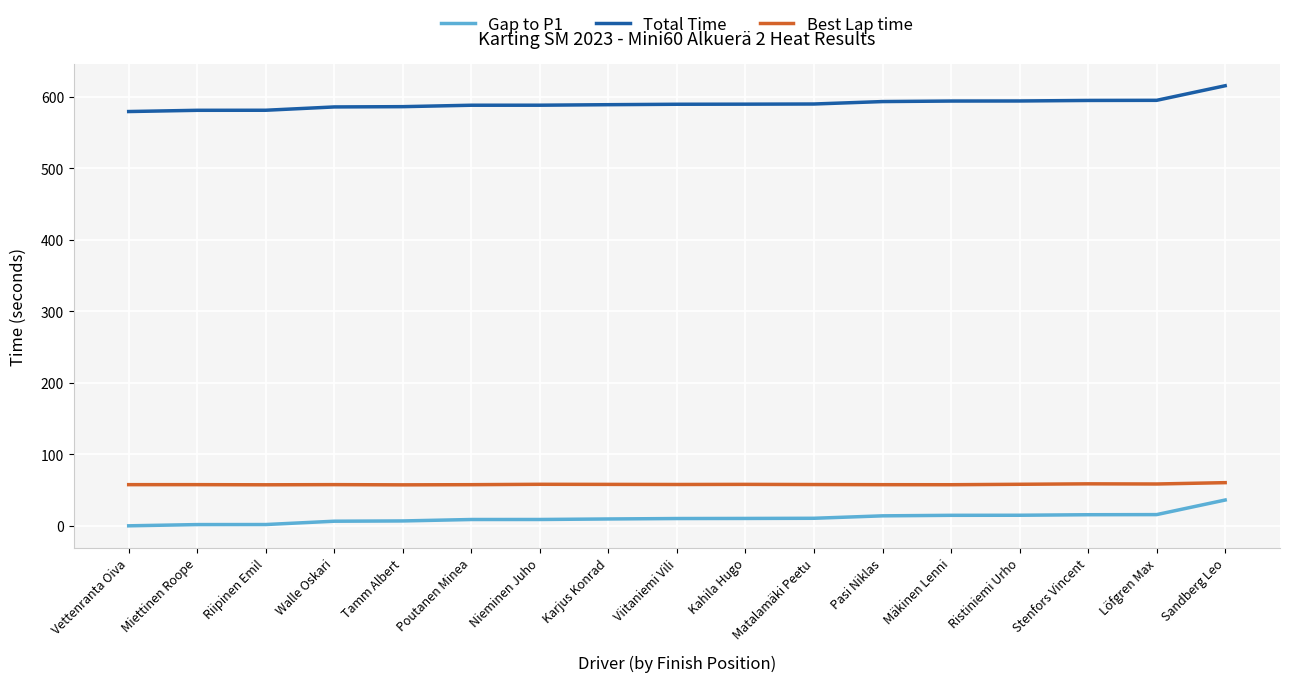

True or false: Total Time has a value of 321.1 at Pasi Niklas.

False